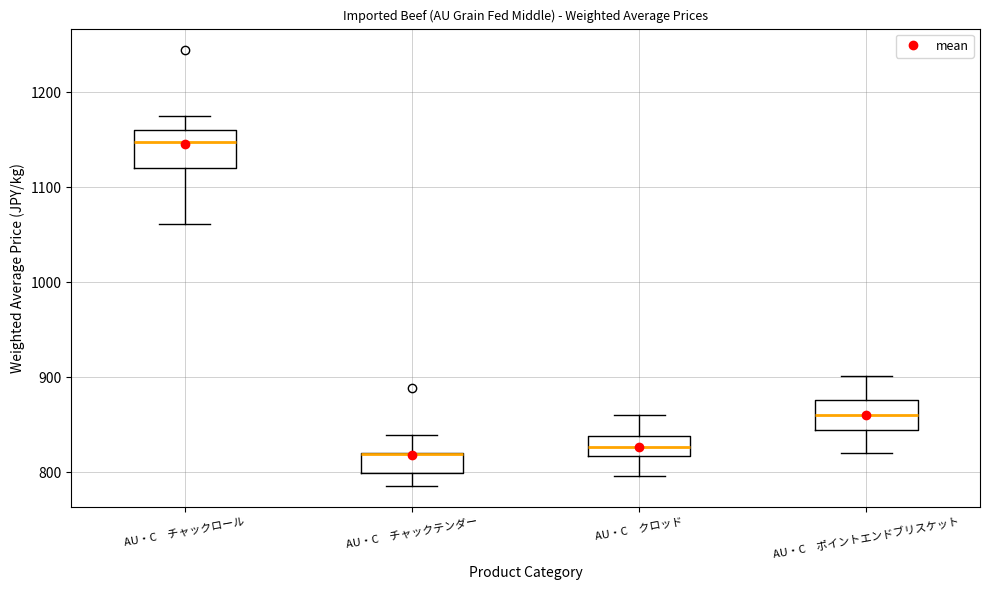

Reading left to right, read every box against the y-axis: the position of its median line, the range the box covers, and the ends of its whiskers. The values are not printed on the chart, so give them approximately, as read against the axis.

AU・C チャックロール: median 1150, box 1120 to 1160, whiskers 1060 to 1180
AU・C チャックテンダー: median 820 (drawn on the box's upper edge), box 800 to 820, whiskers 790 to 840
AU・C クロッド: median 830, box 820 to 840, whiskers 800 to 860
AU・C ポイントエンドブリスケット: median 860, box 850 to 880, whiskers 820 to 900